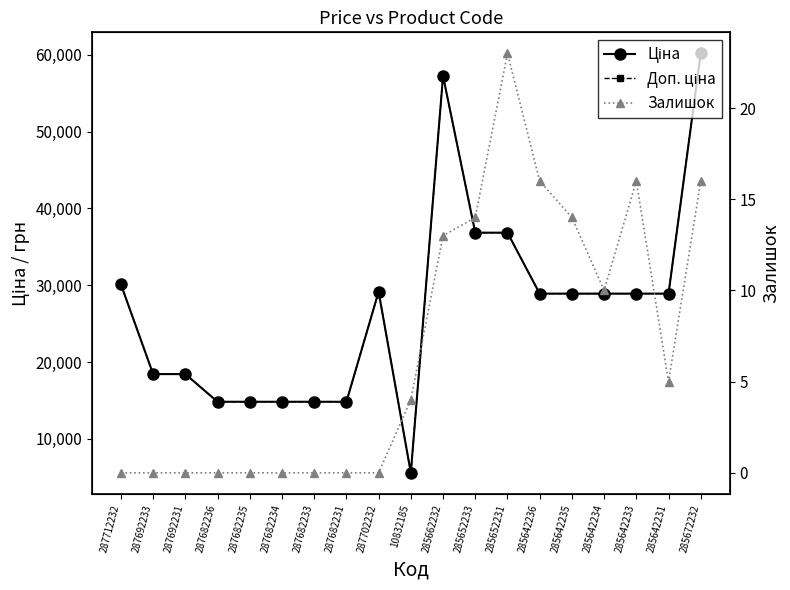

Is the value of Залишок at 287682233 greater than the value of Доп. ціна at 287682234?

No